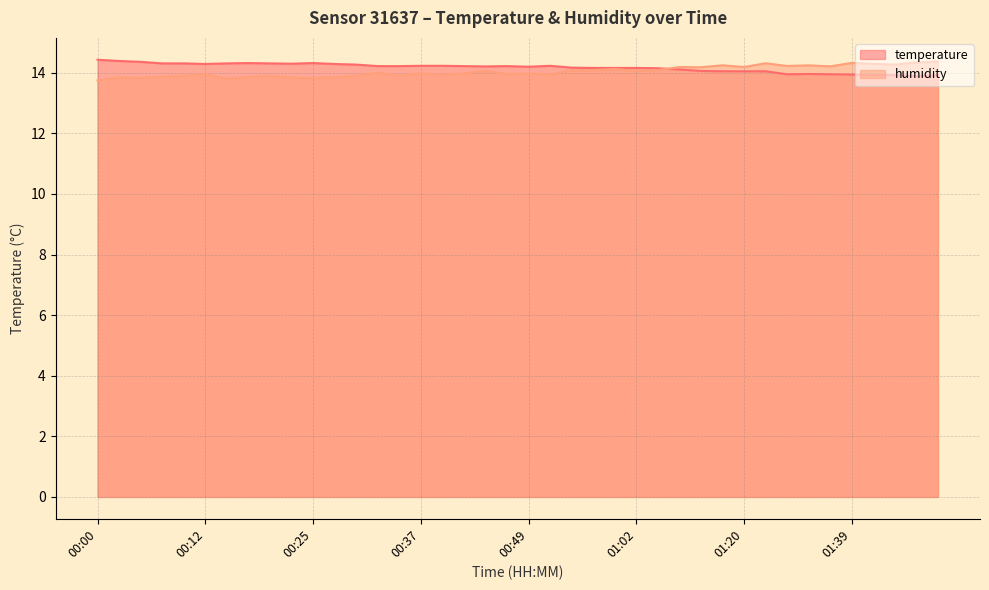

What is the value of the temperature point at the 31st from the left?

14.1